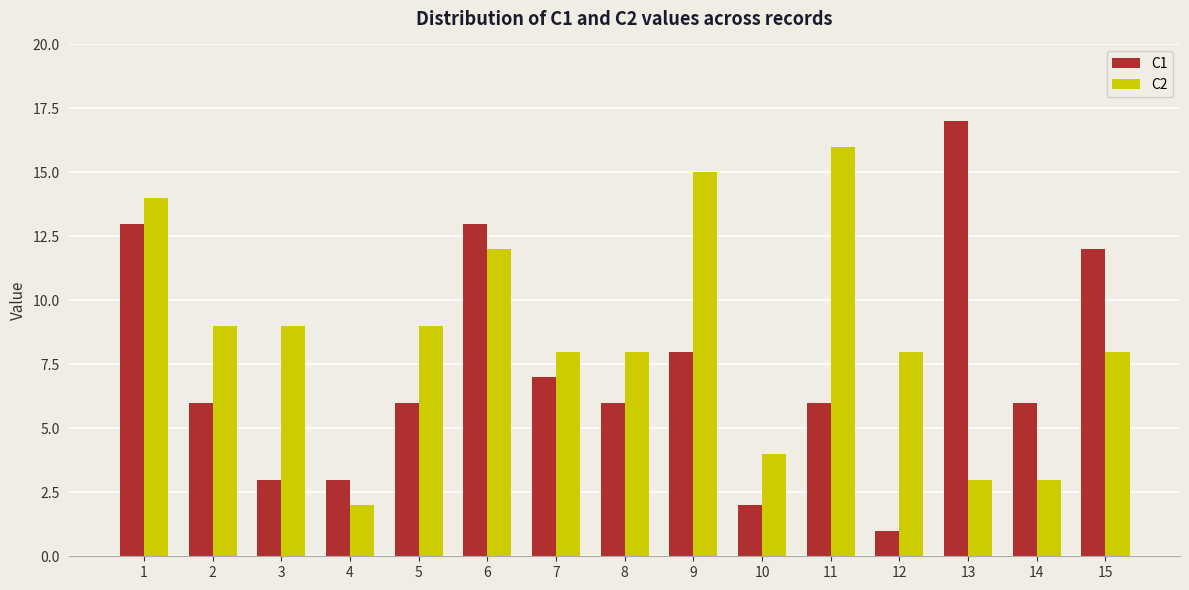

Is the value of C1 at 7 greater than the value of C2 at 3?

No